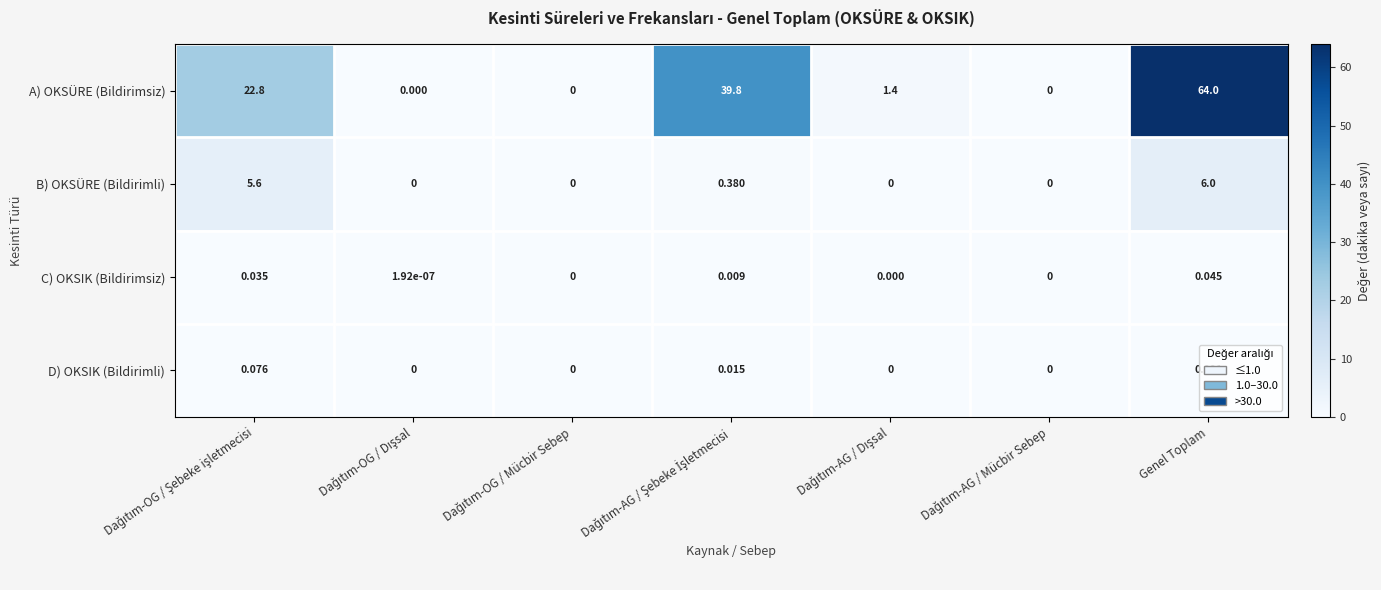

How many data points does each series have?

7